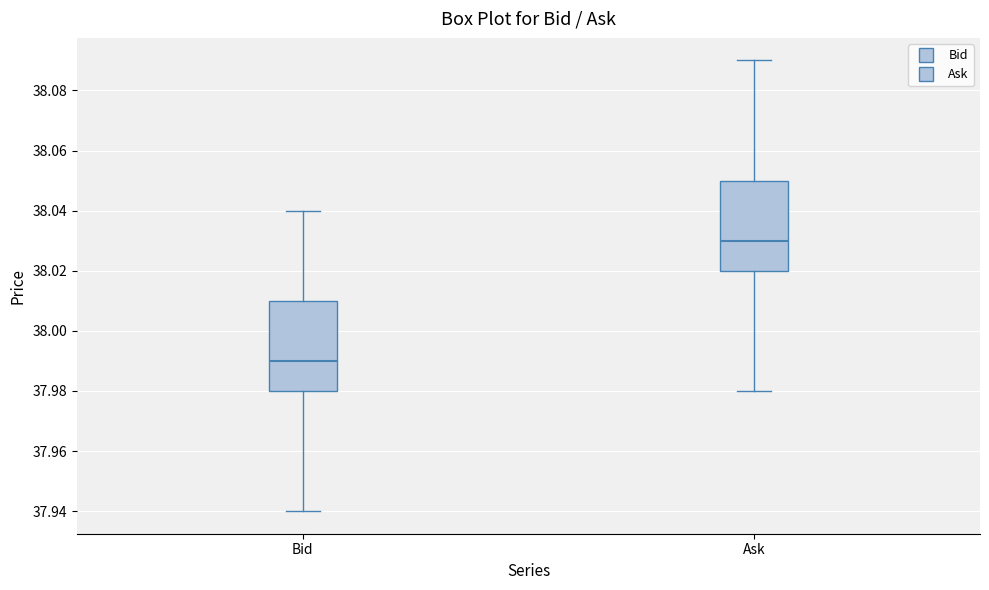

Reading left to right, read every box against the y-axis: the position of its median line, the range the box covers, and the ends of its whiskers. The values are not printed on the chart, so give them approximately, as read against the axis.

Bid: median 37.99, box 37.98 to 38.01, whiskers 37.94 to 38.04
Ask: median 38.03, box 38.02 to 38.05, whiskers 37.98 to 38.09